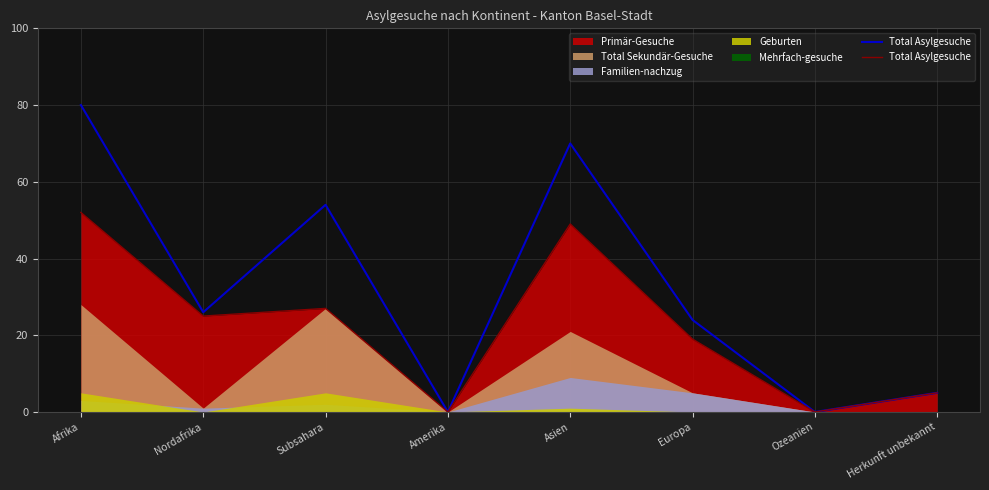

Does the chart display data point markers on the line(s)?

No